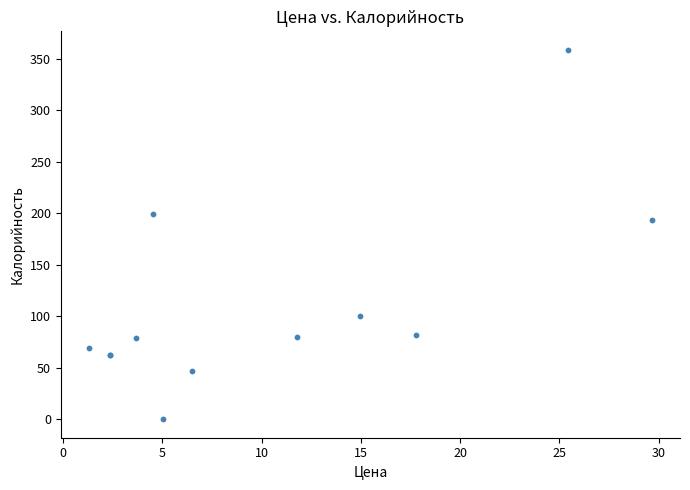

What Y value in the scatter plot is closest to 179?

194.0